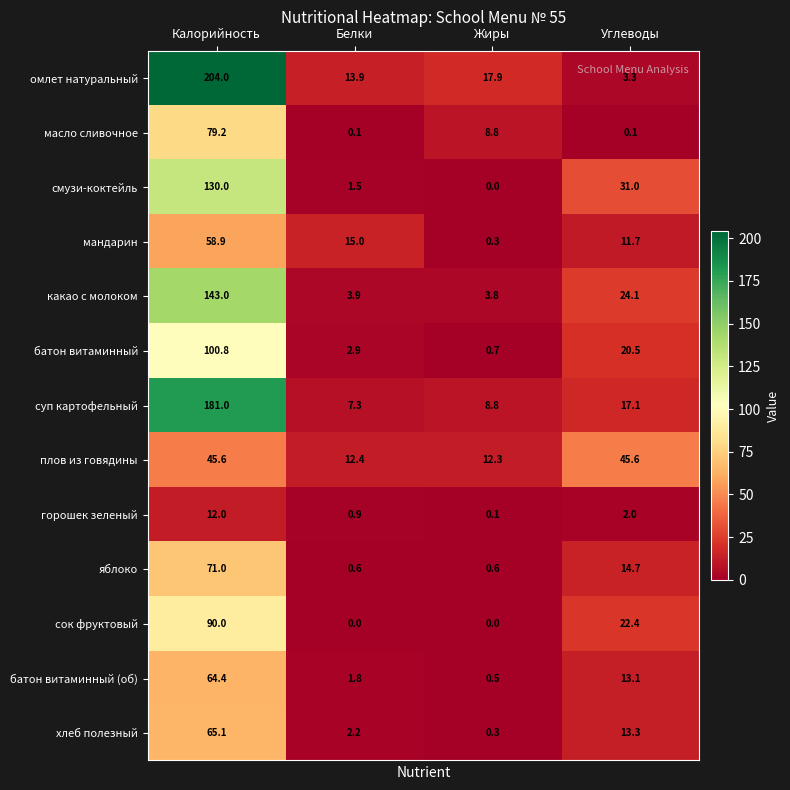

Which series has the widest spread of values?

омлет натуральный